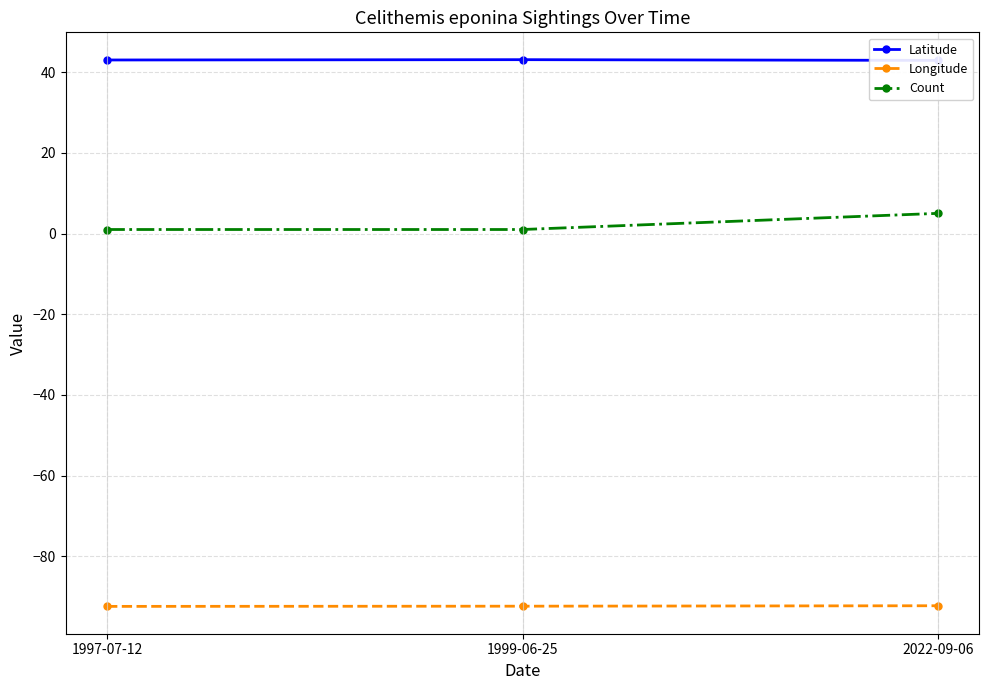

List the labels in order of Count value, largest first.

2022-09-06, 1997-07-12, 1999-06-25